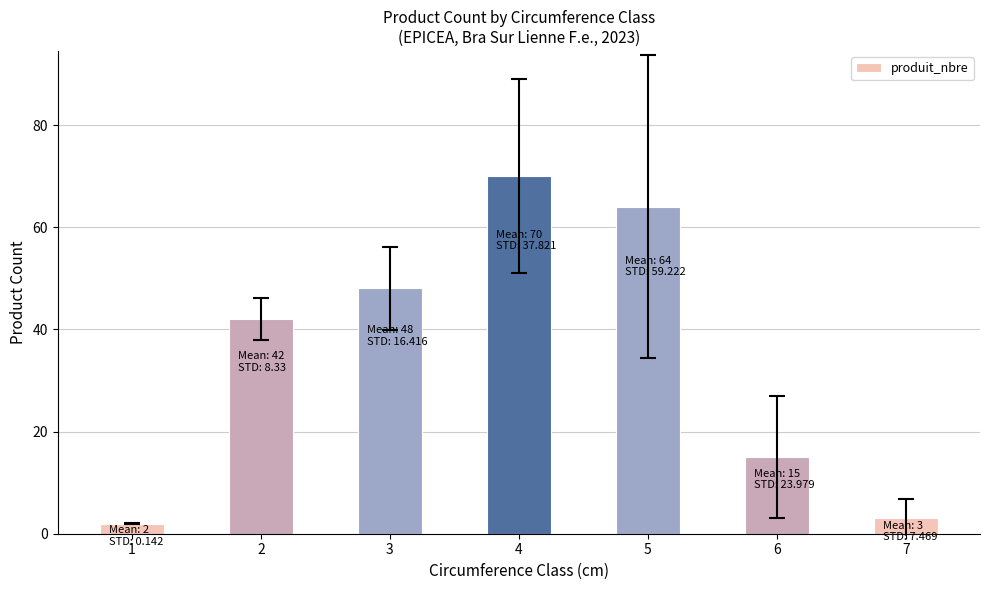

What is the difference between the maximum and minimum values?

68